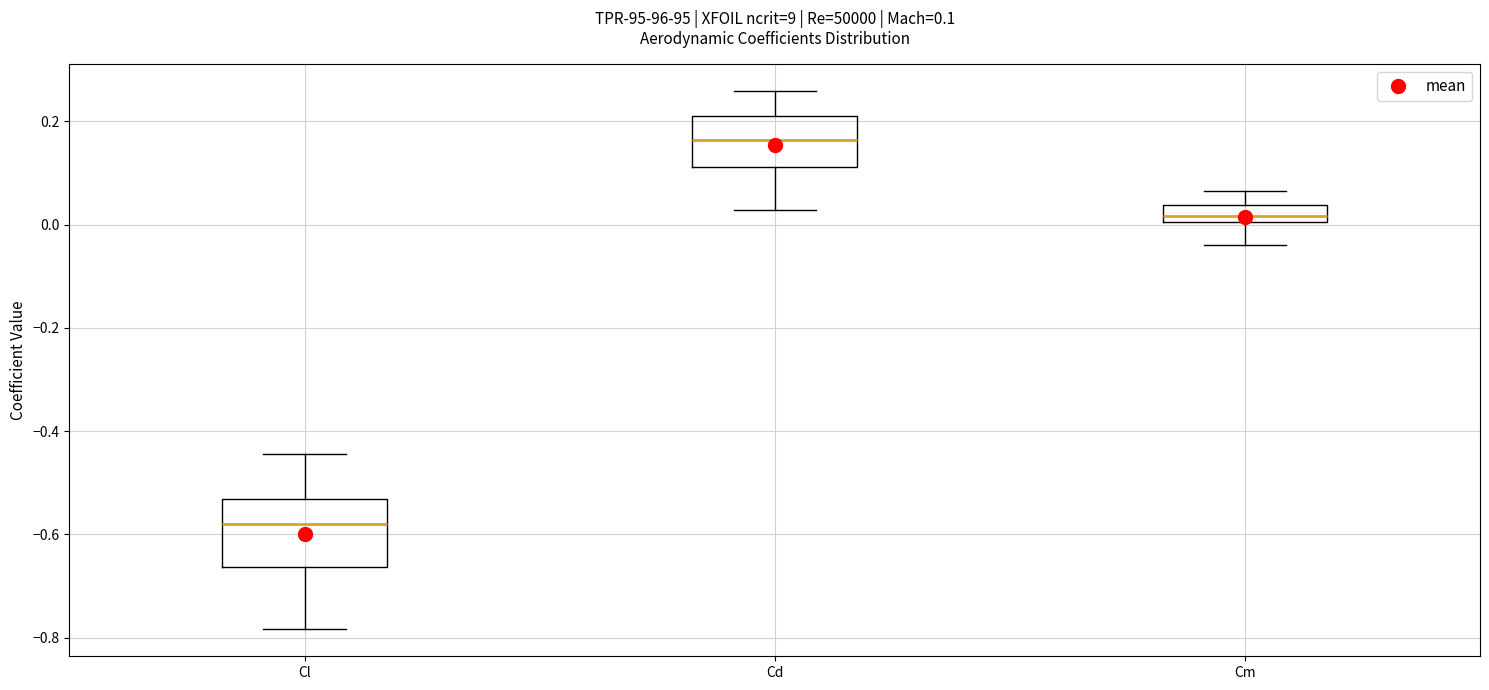

Which box has the highest median line?

Cd